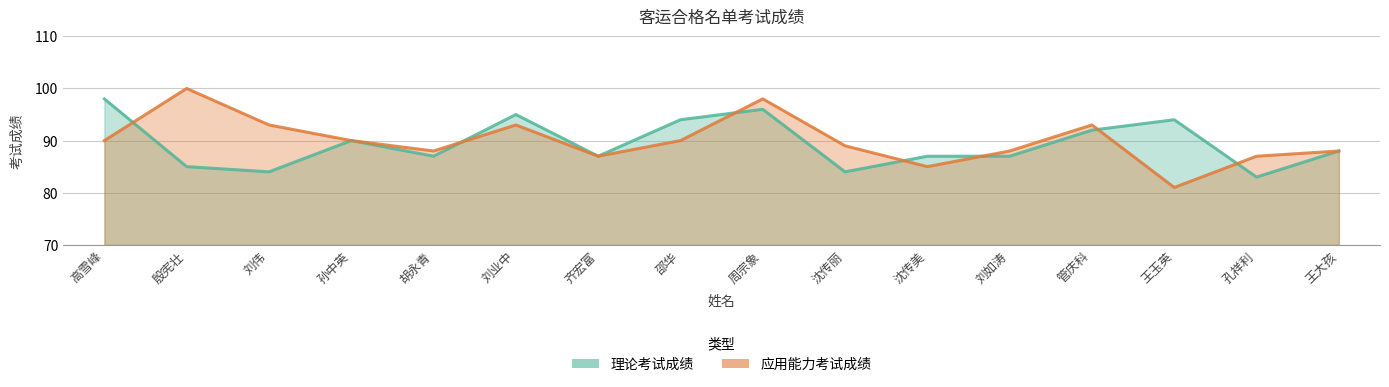

List the series in order of their overall mean, highest first.

应用能力考试成绩, 理论考试成绩